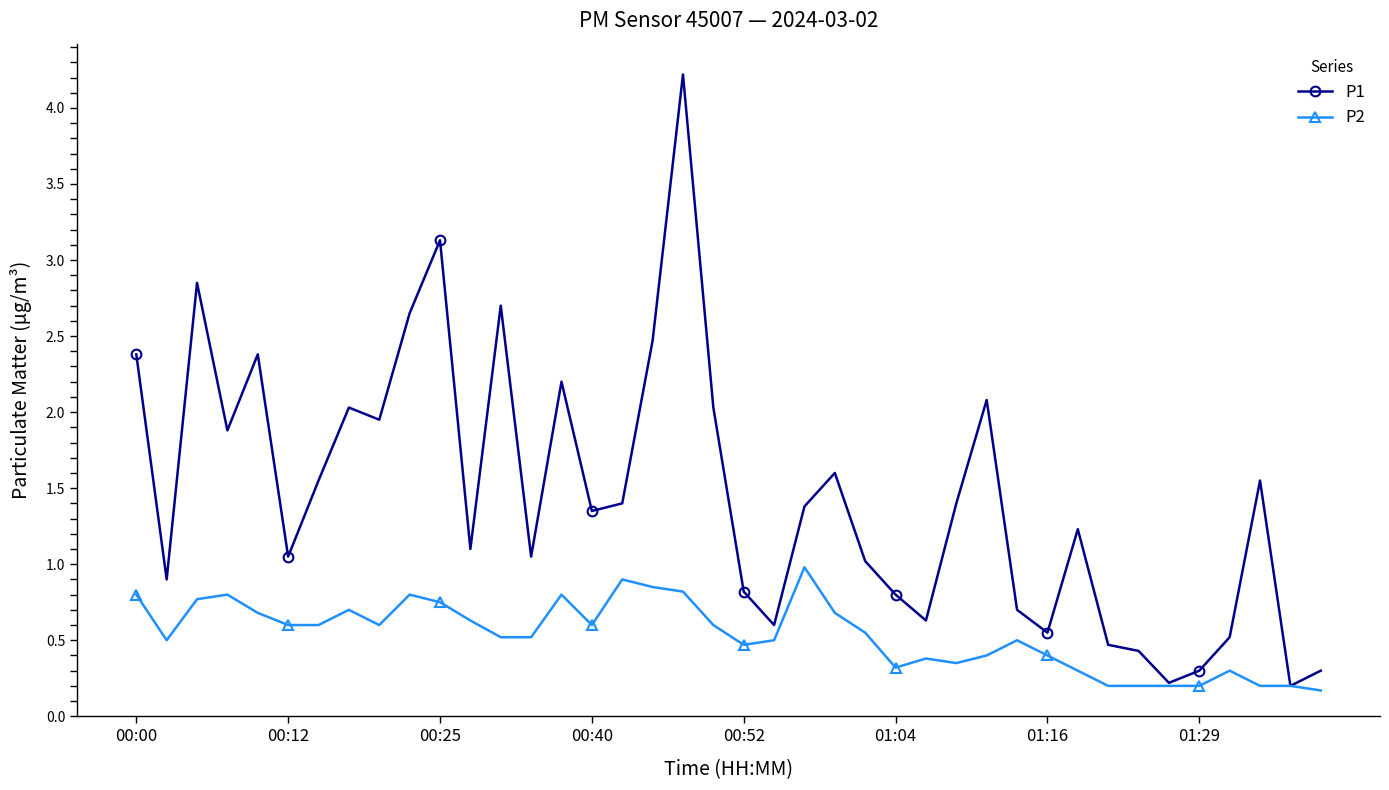

True or false: P1 has more than 0 points higher than both neighbors.

True